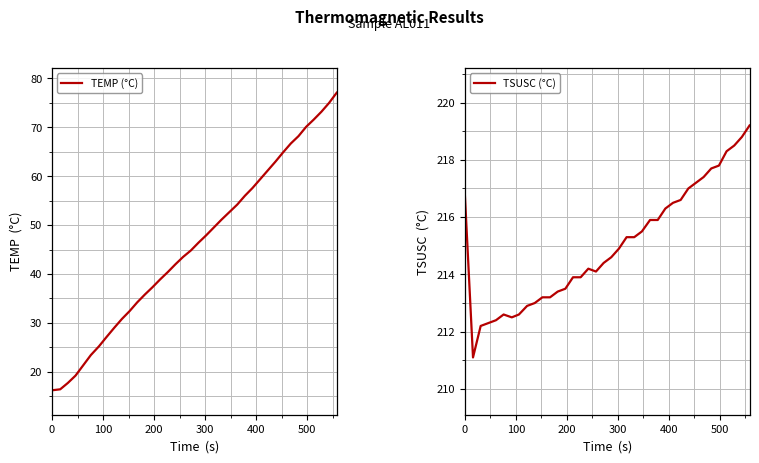

What is the highest value of the TSUSC (°C) series?

219.2